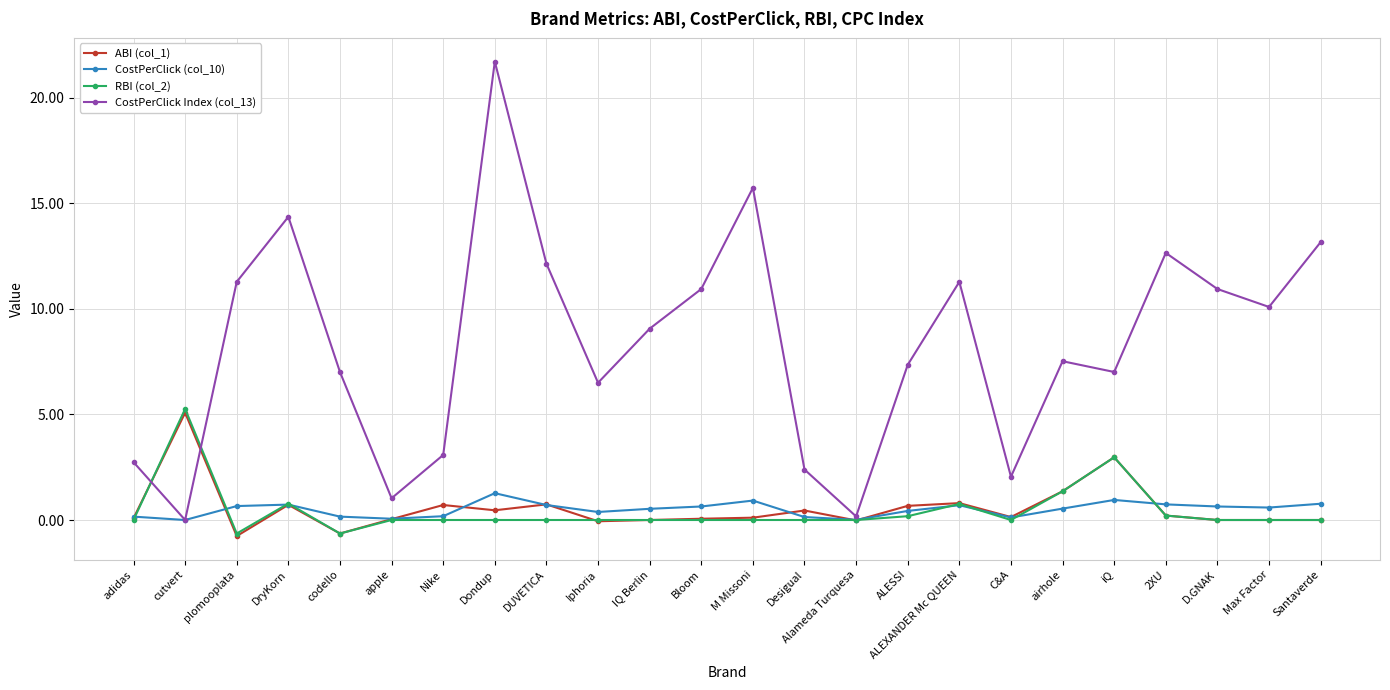

What position from the right is Santaverde?

1